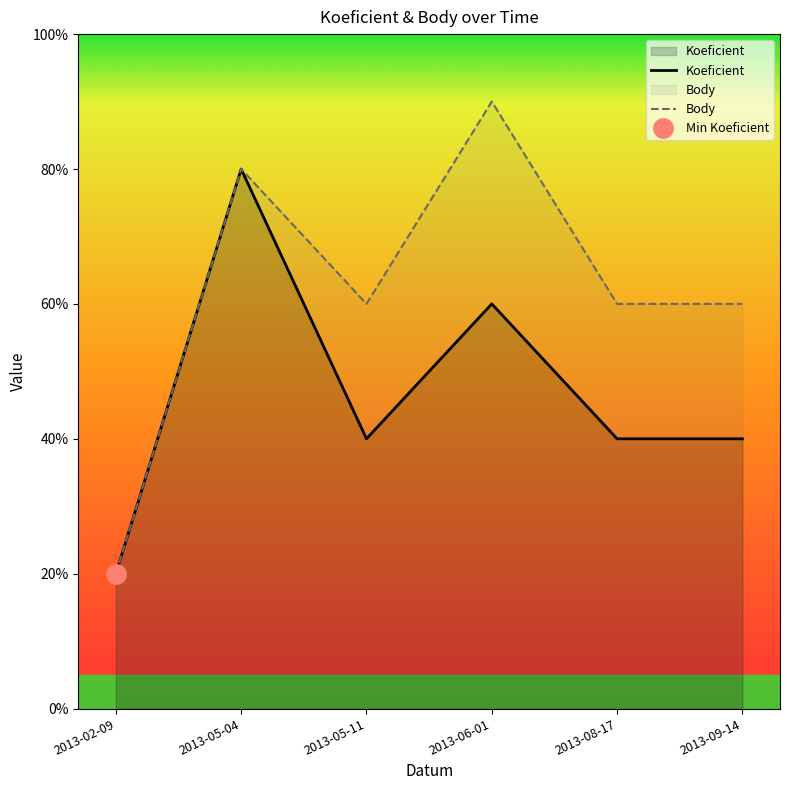

Reading left to right, extract all data points from this chart.

Koeficient: 2013-02-09=1.0	2013-05-04=4.0	2013-05-11=2.0	2013-06-01=3.0	2013-08-17=2.0	2013-09-14=2.0
Body: 2013-02-09=1.0	2013-05-04=4.0	2013-05-11=3.0	2013-06-01=4.5	2013-08-17=3.0	2013-09-14=3.0